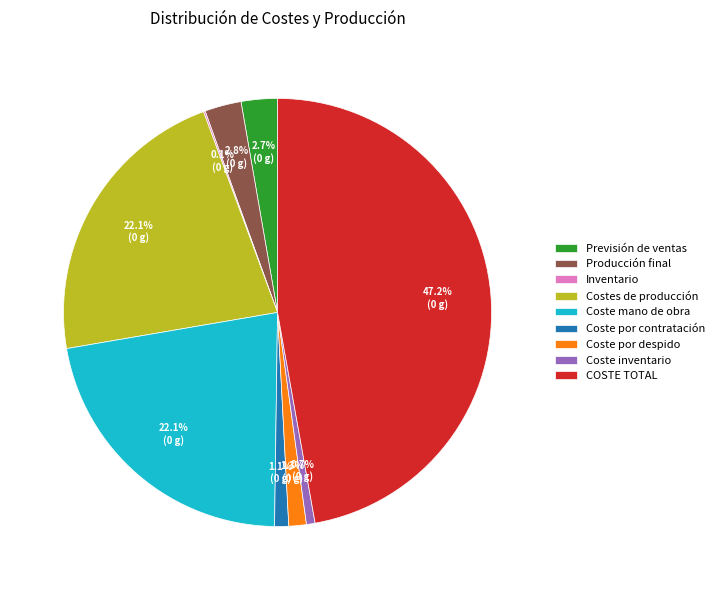

Which slice is the largest?

COSTE TOTAL